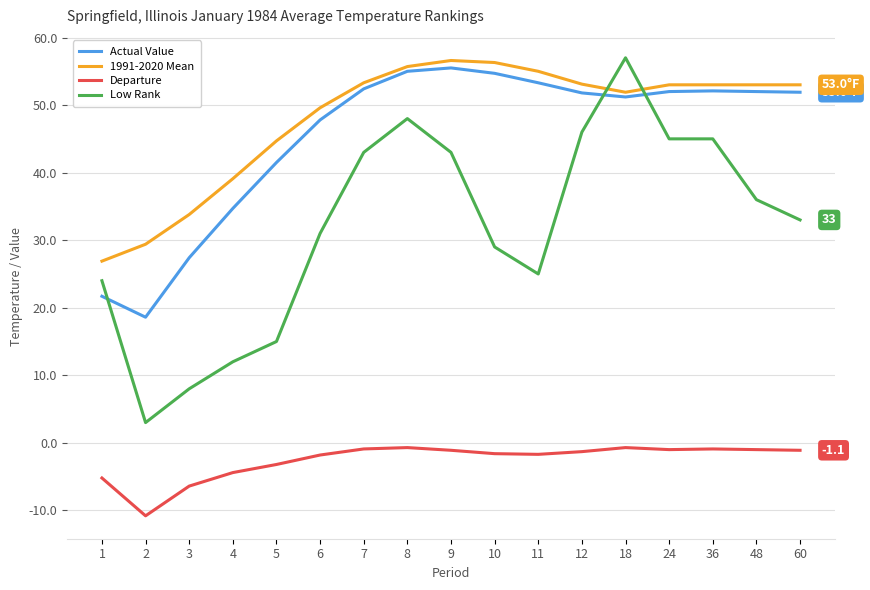

How many series are shown in this chart?

4